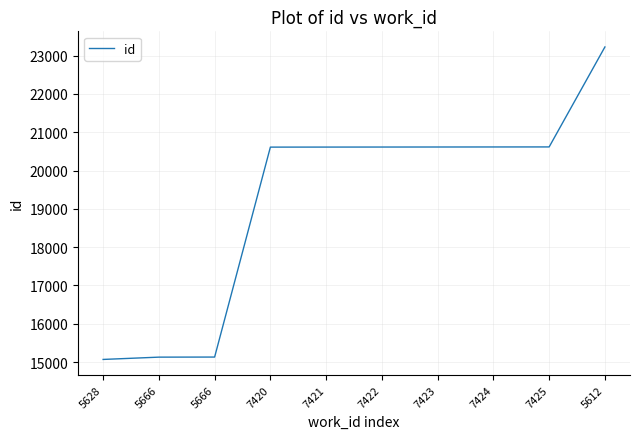

How many lines are shown in the chart?

1